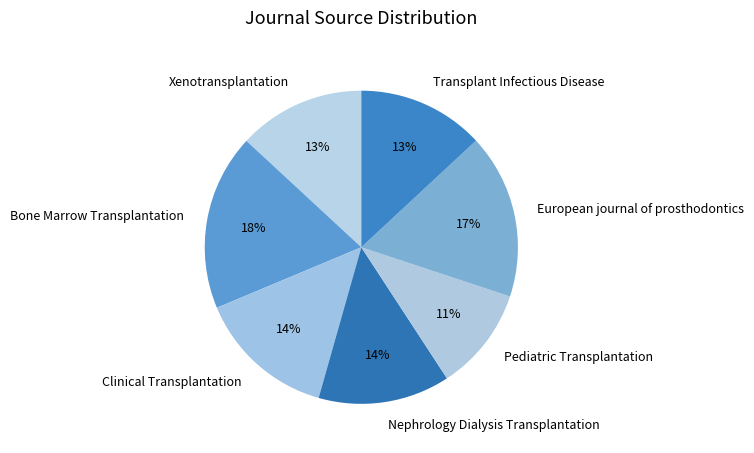

Is the sum of European journal of prosthodontics and Nephrology Dialysis Transplantation greater than half?

No